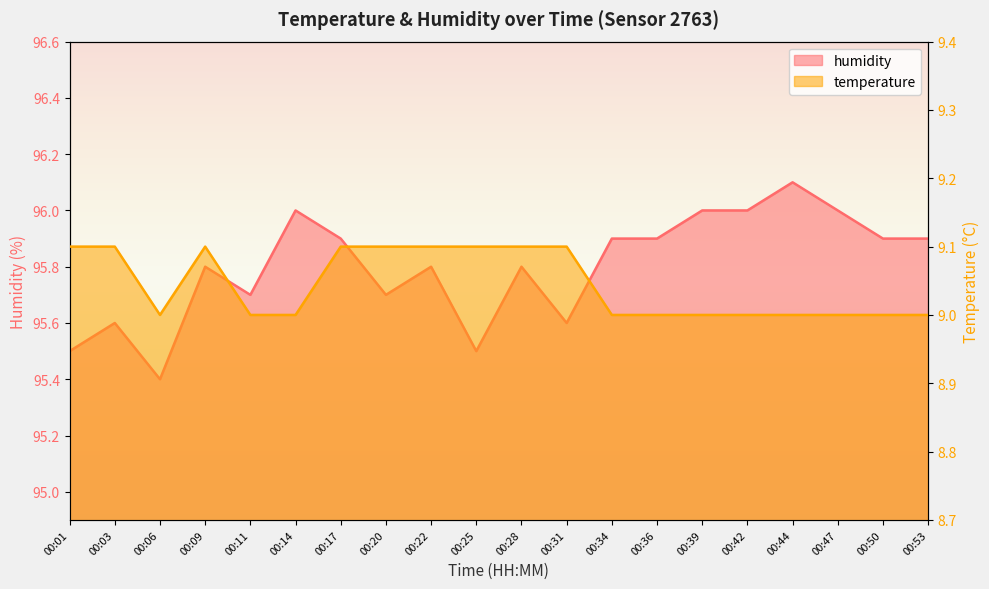

What is the value of the humidity point at the 4th from the left?

95.8